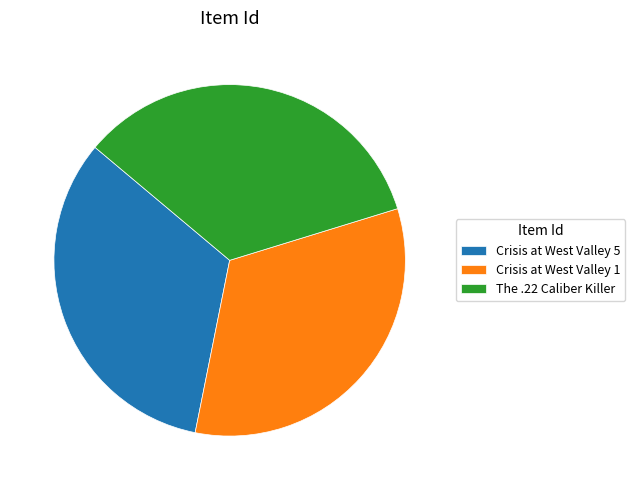

Is there a majority slice in this chart?

No